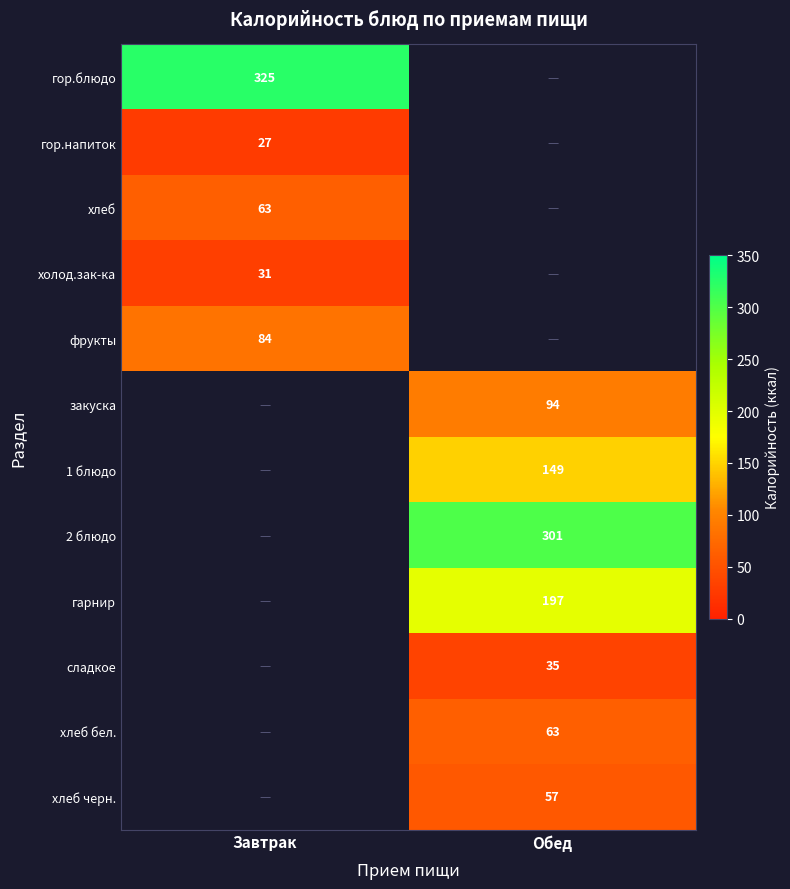

The value of холод.зак-ка at Завтрак is 31. True or false?

True